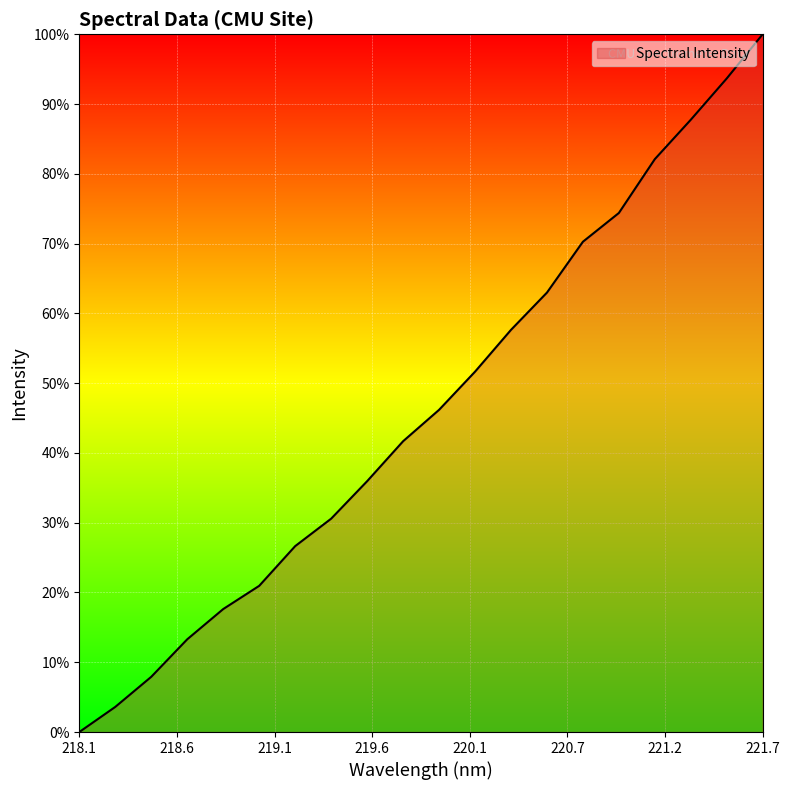

How many categories are shown in the chart?

20